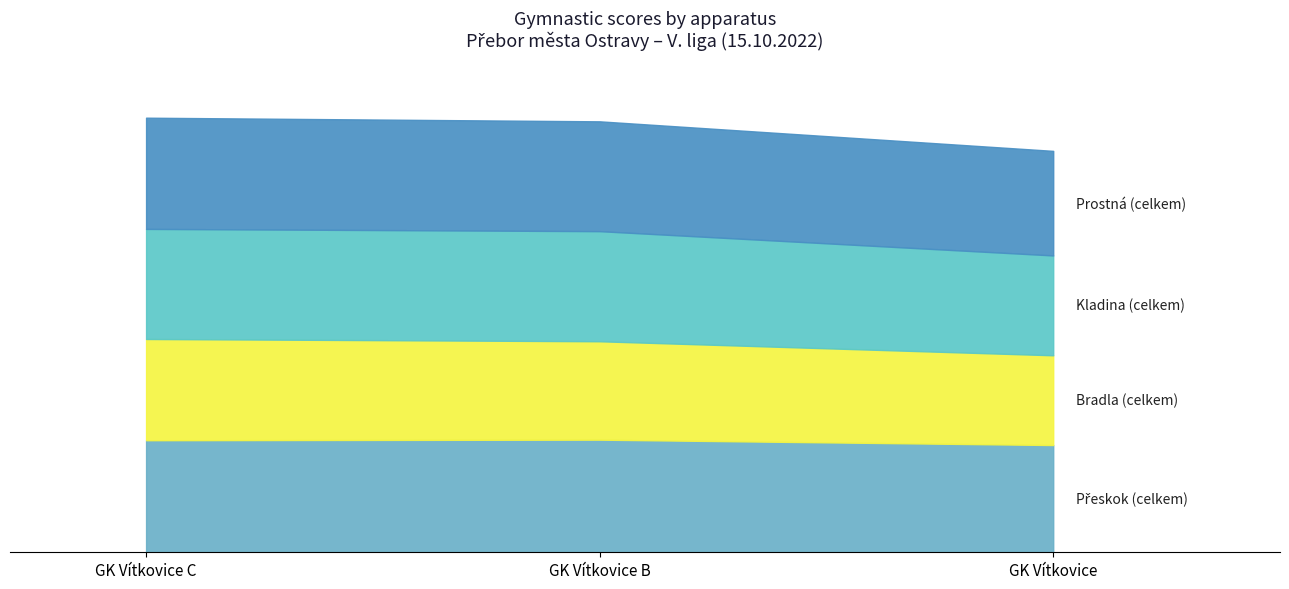

What is the sum of the Přeskok (celkem) values at GK Vítkovice and GK Vítkovice C?

71.0